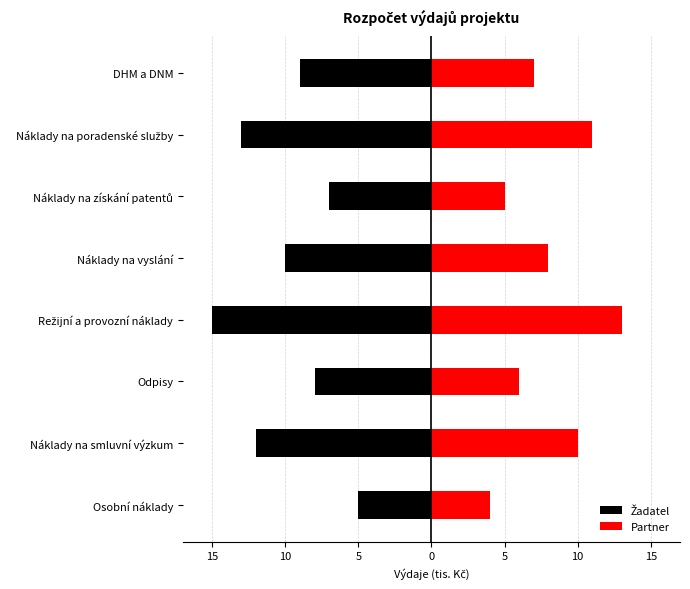

What are all the series names shown in the legend?

Žadatel, Partner